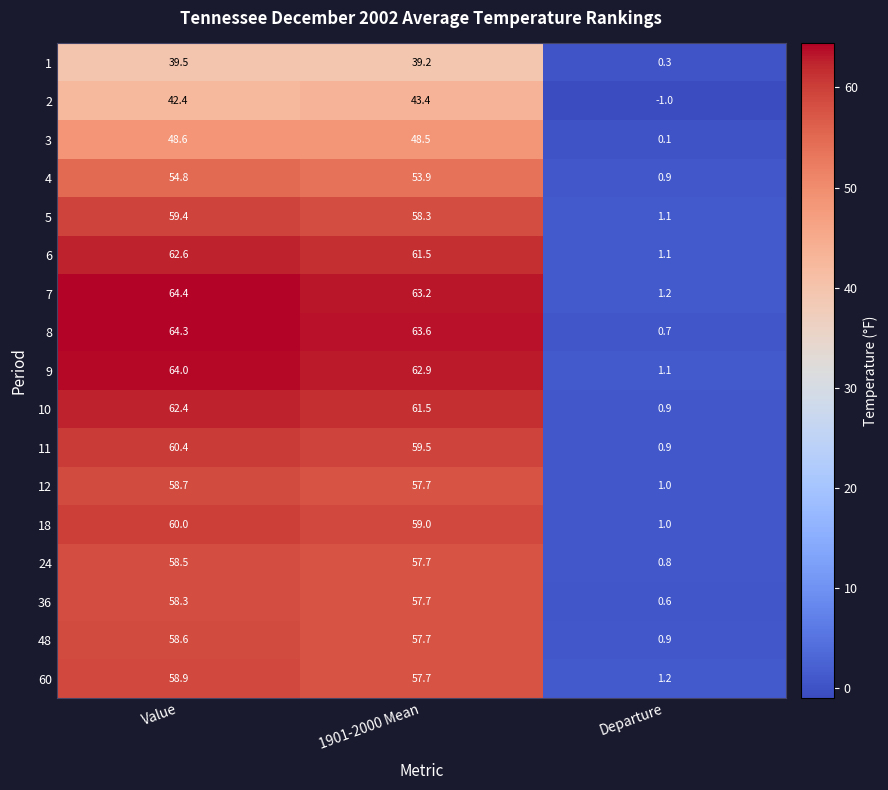

Which label corresponds to the largest value in the chart?

Value